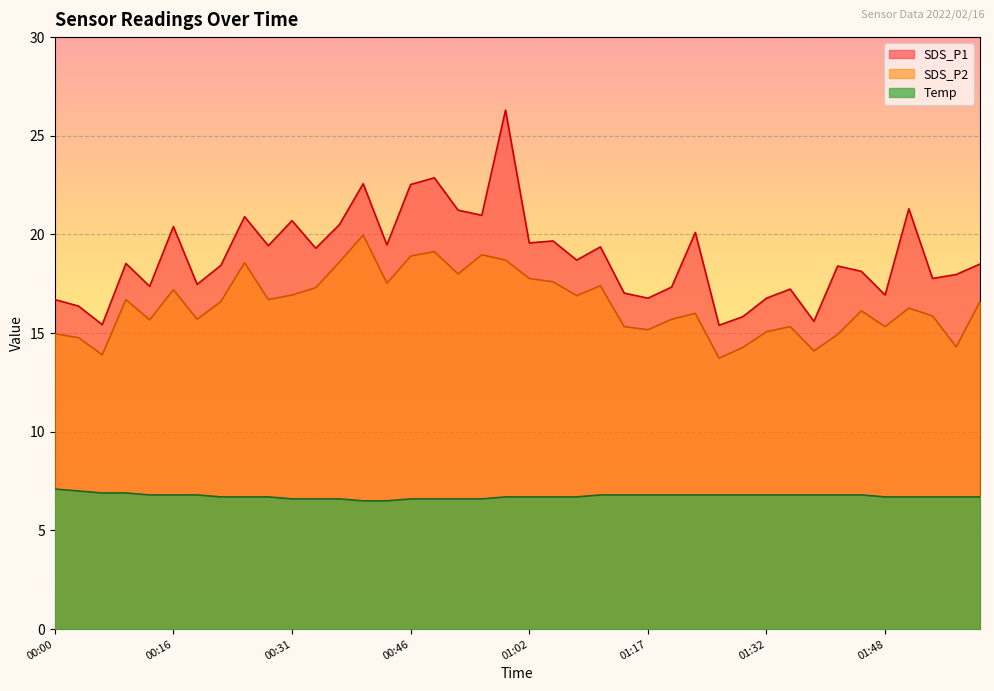

True or false: SDS_P2 and SDS_P1 cross at least once.

False